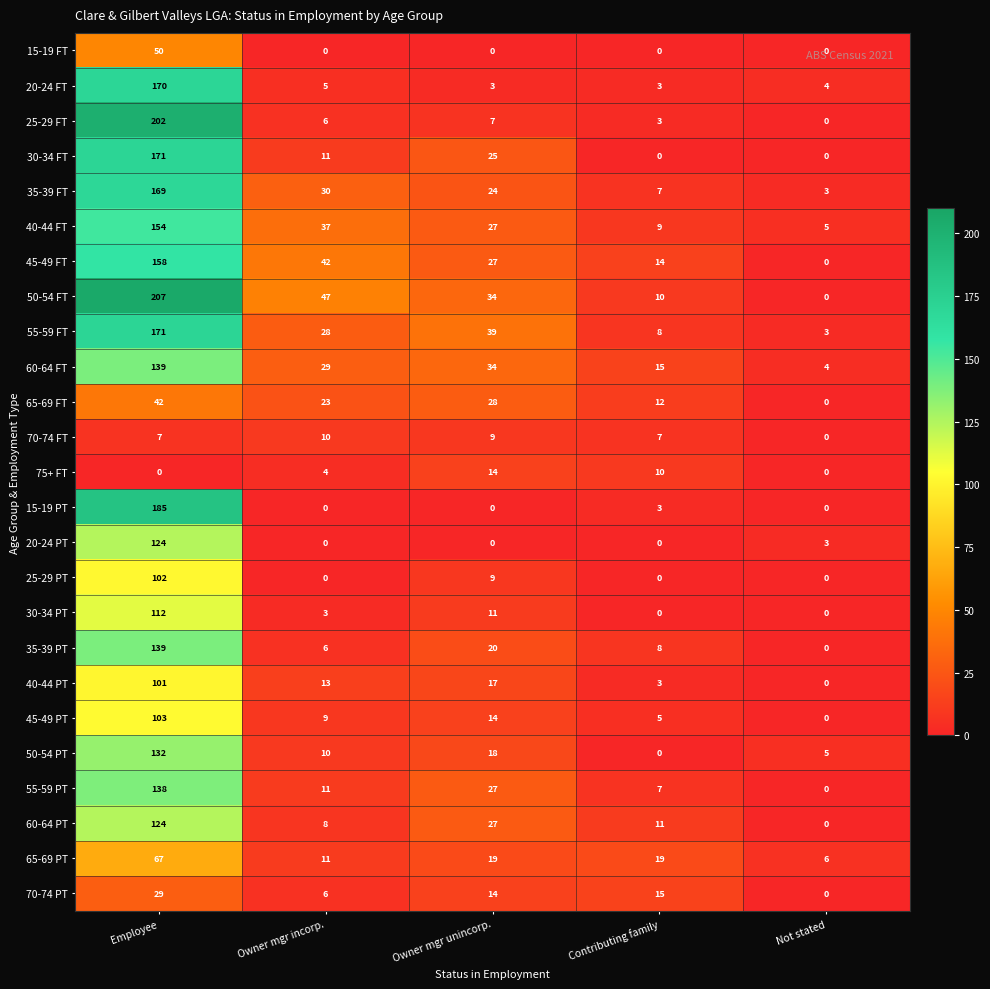

True or false: 70-74 FT has a value of 12 at Employee.

False